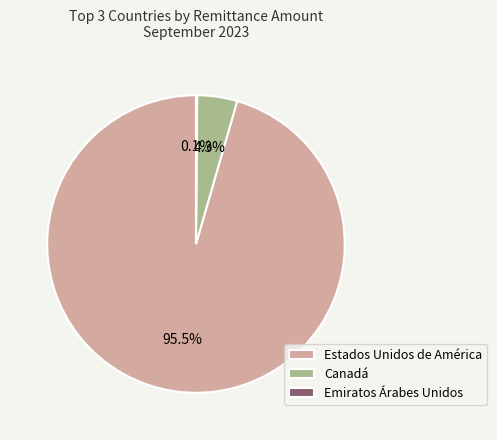

To the nearest percent, what is the difference between the largest and smallest slice percentages?

95%